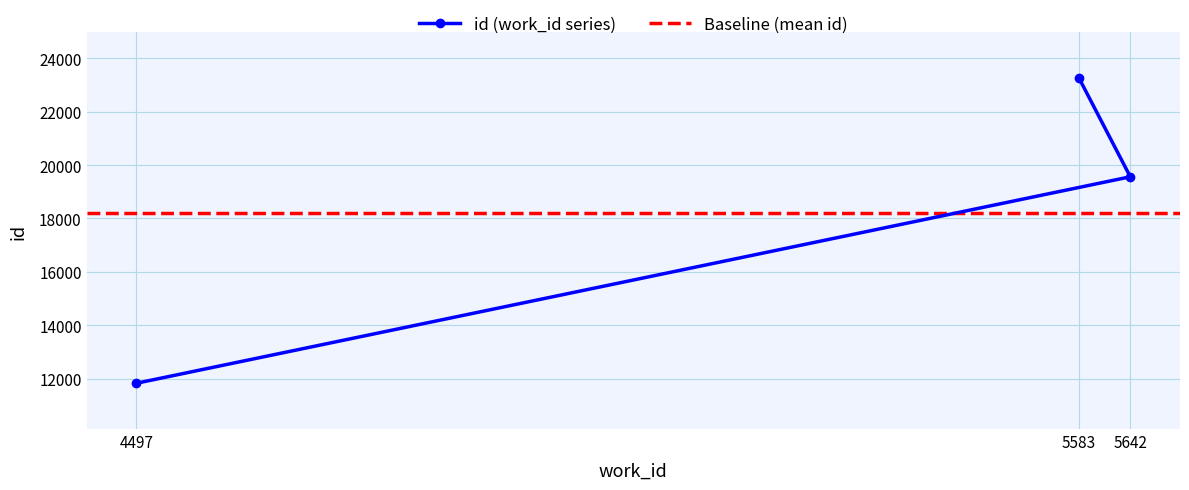

What is the change in value from 4497 to 5583?

+11436